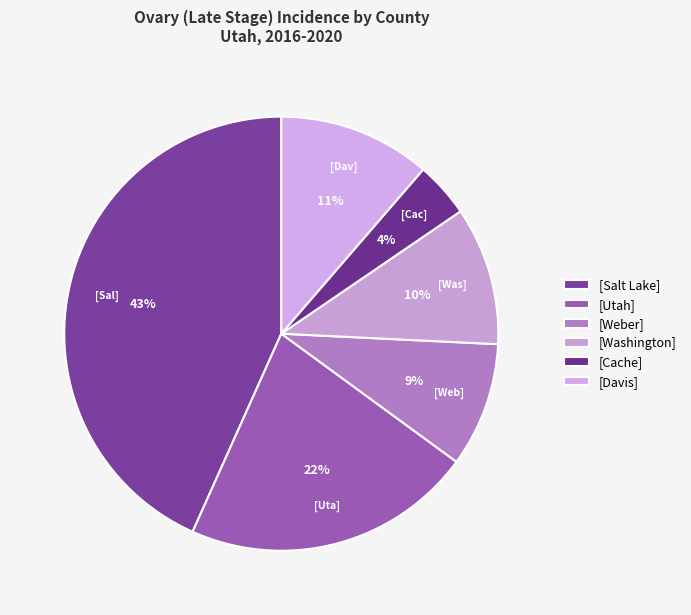

How many segments does this pie chart have?

6